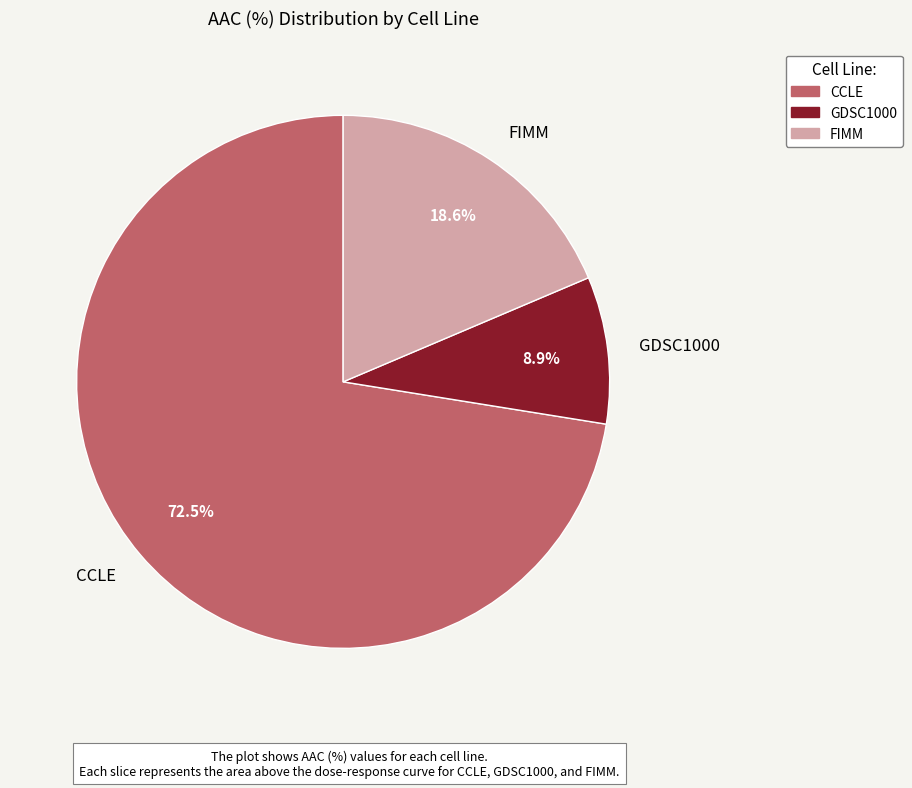

Which slice is the smallest?

GDSC1000